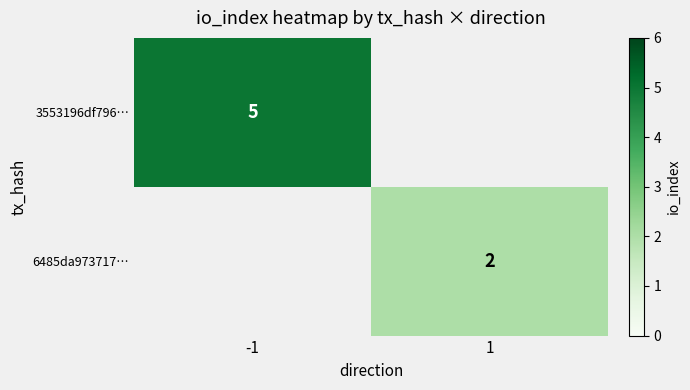

Is it true that 6485da973717… equals 2 at 1?

True